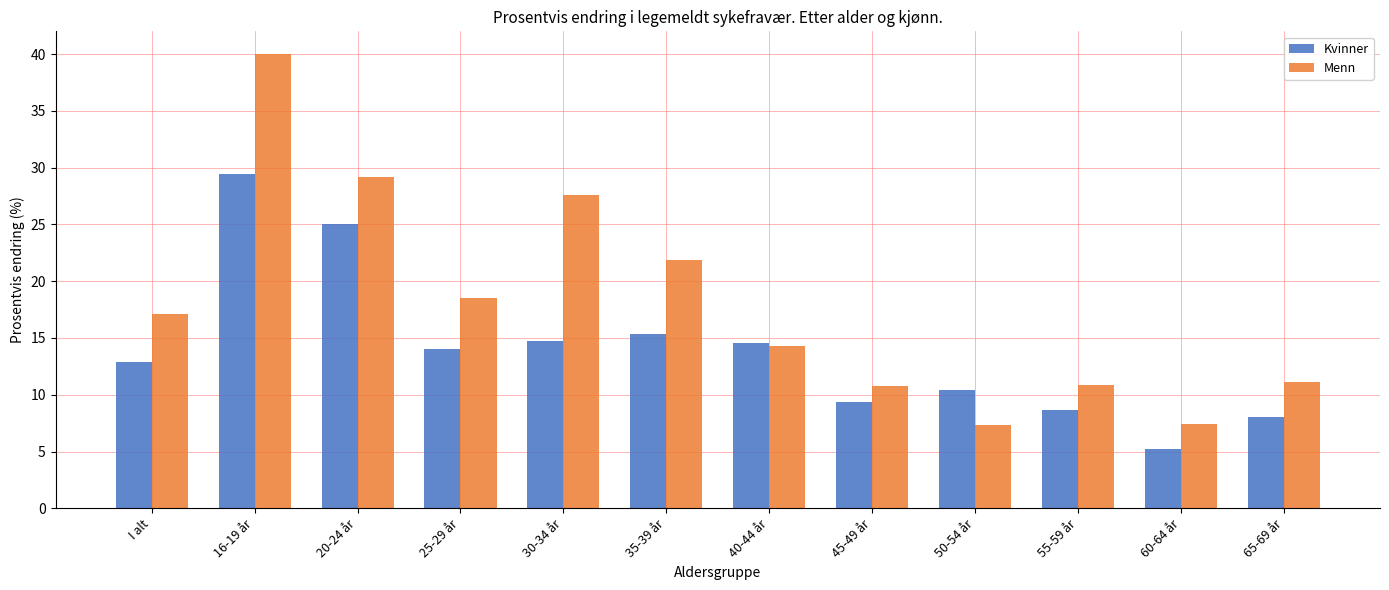

True or false: Kvinner has a value of 15.4 at 35-39 år.

True